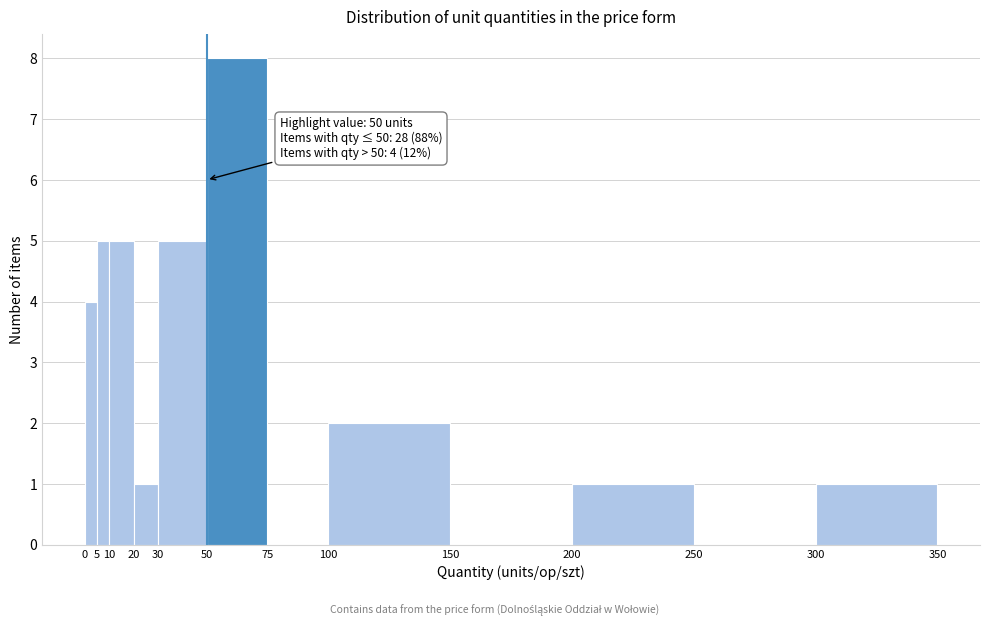

Which range on the x-axis has the tallest bar?

50 to 75